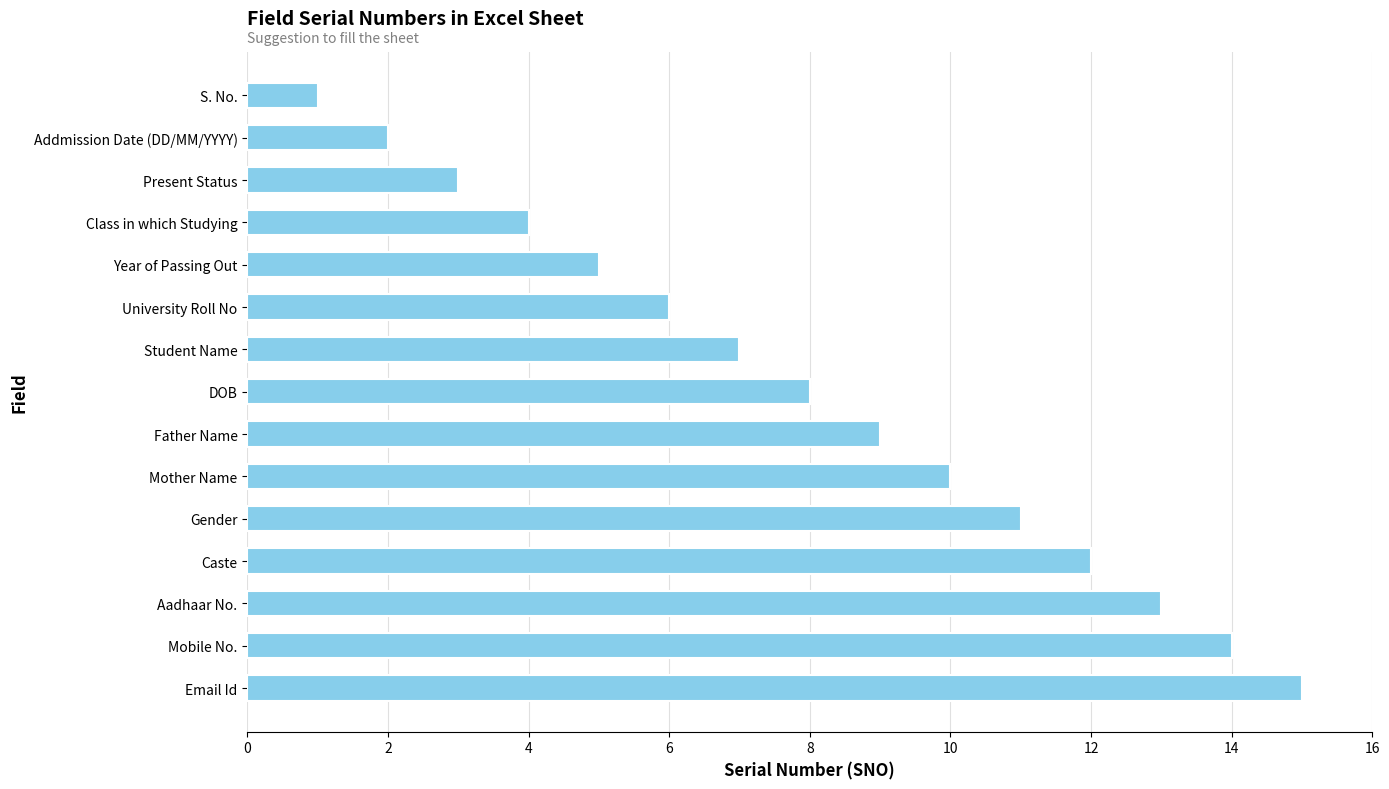

At which label is the value closest to 8?

DOB